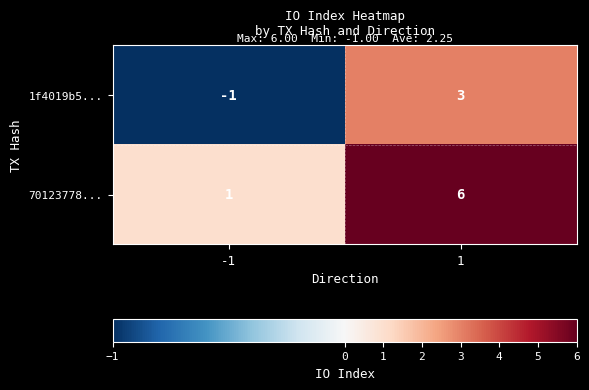

List the series in order of their overall mean, lowest first.

1f4019b5..., 70123778...